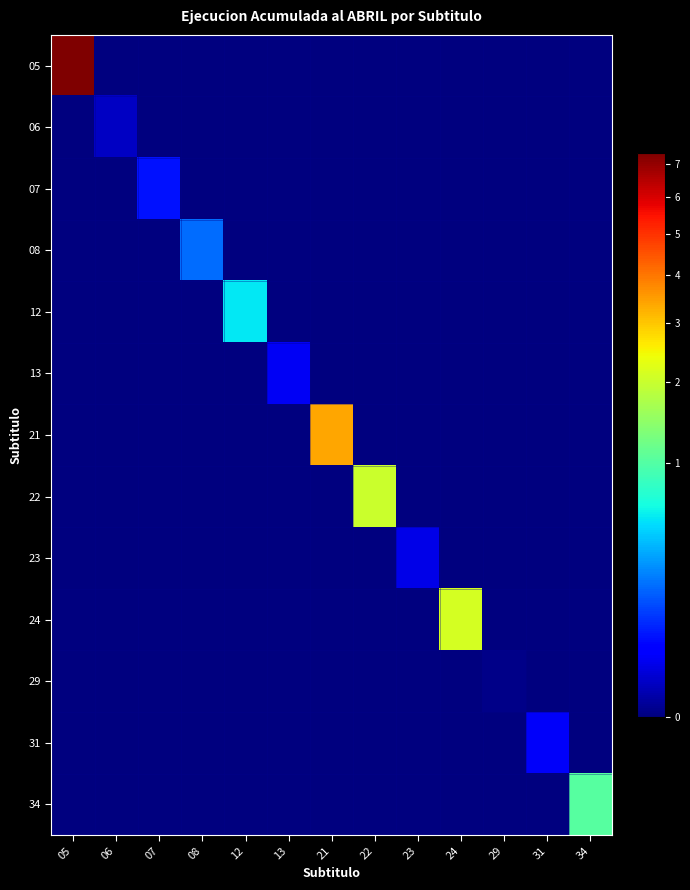

Which series has the largest range (max minus min)?

05